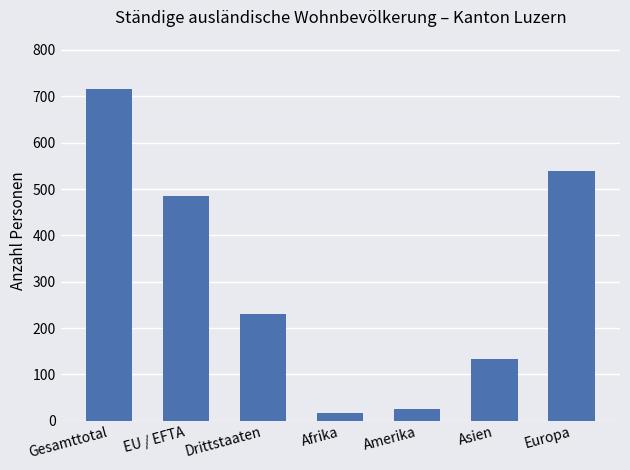

What is the difference between the values at Amerika and Asien?

108